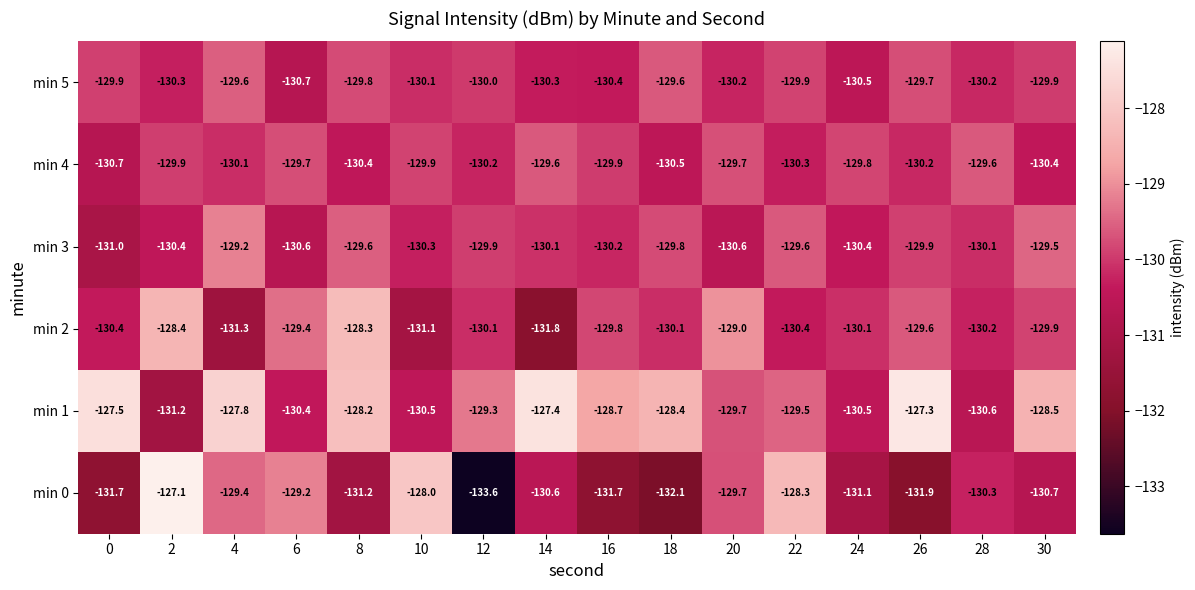

At which label is min 1 closest to -129?

12